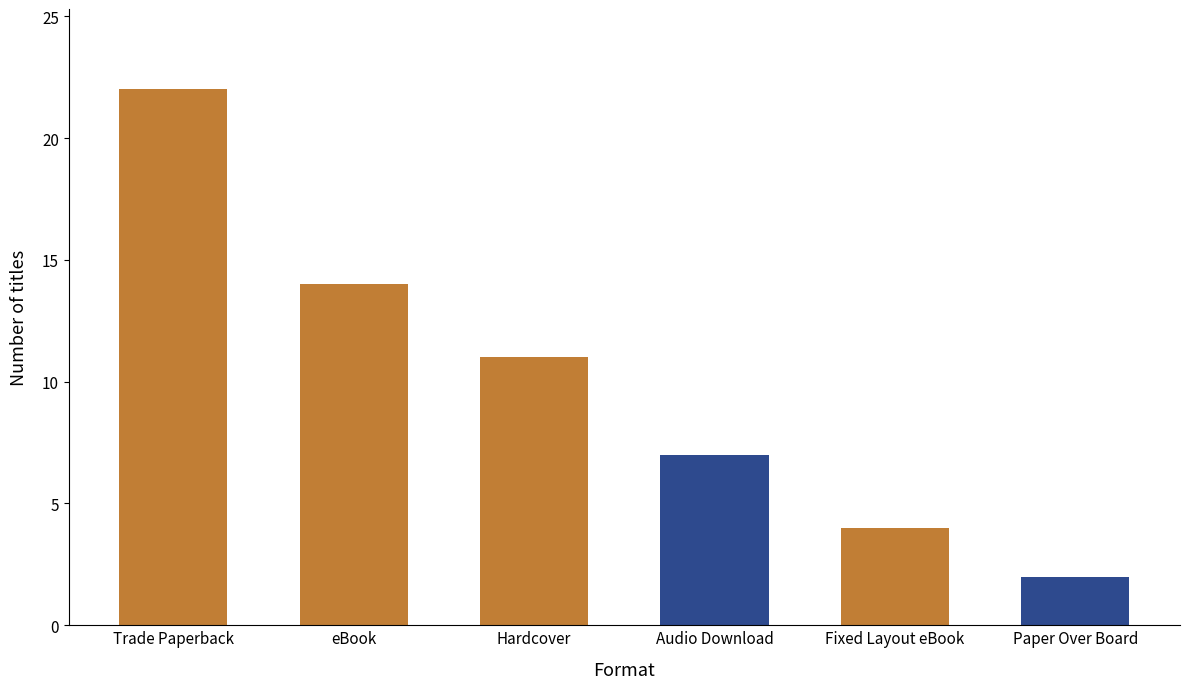

What is the sum of all values?

60